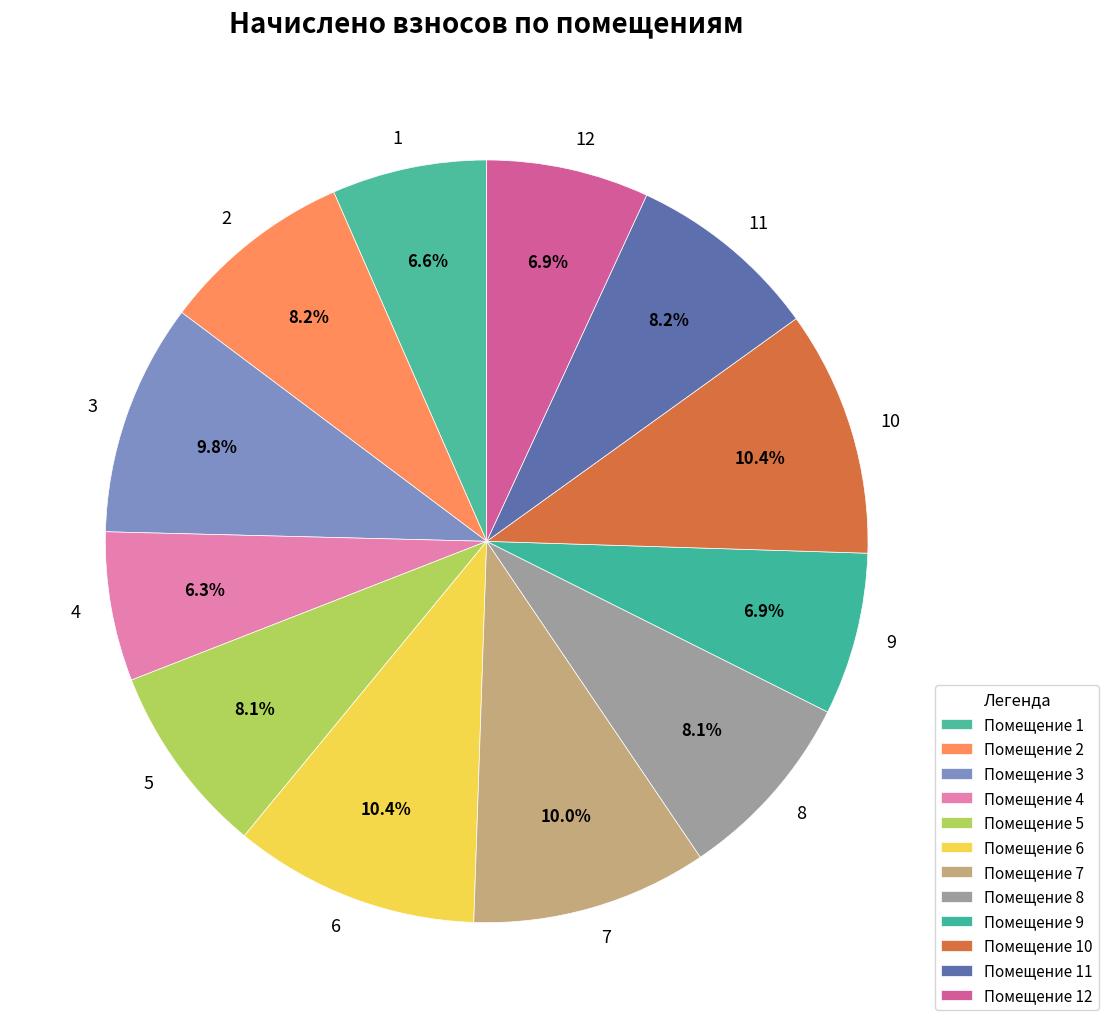

Which has a higher value, 10 or 5?

10